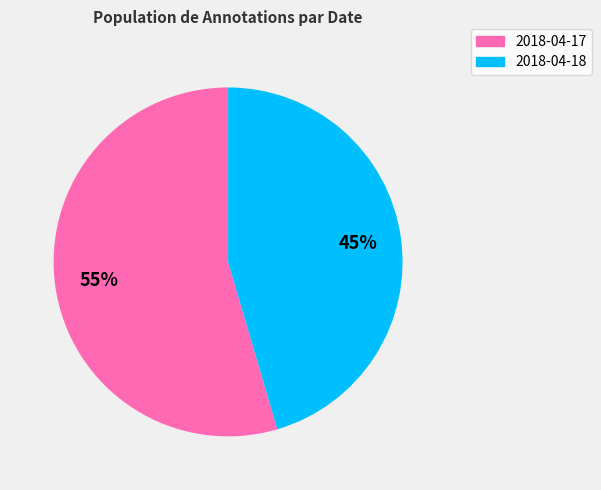

Approximately how many times larger is the value at 2018-04-18 compared to 2018-04-17?

0.8